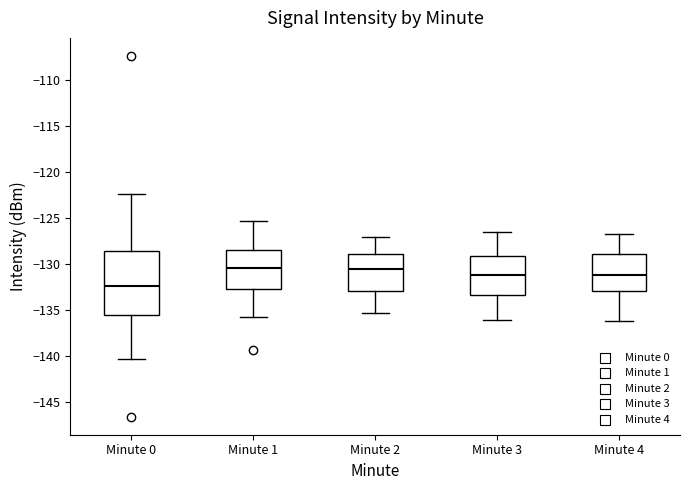

Reading left to right, read every box against the y-axis: the position of its median line, the range the box covers, and the ends of its whiskers. The values are not printed on the chart, so give them approximately, as read against the axis.

Minute 0: median -132.5, box -135.5 to -128.5, whiskers -140.5 to -122.5
Minute 1: median -130.5, box -132.5 to -128.5, whiskers -136.0 to -125.5
Minute 2: median -130.5, box -133.0 to -129.0, whiskers -135.5 to -127.0
Minute 3: median -131.0, box -133.5 to -129.0, whiskers -136.0 to -126.5
Minute 4: median -131.0, box -133.0 to -129.0, whiskers -136.0 to -126.5